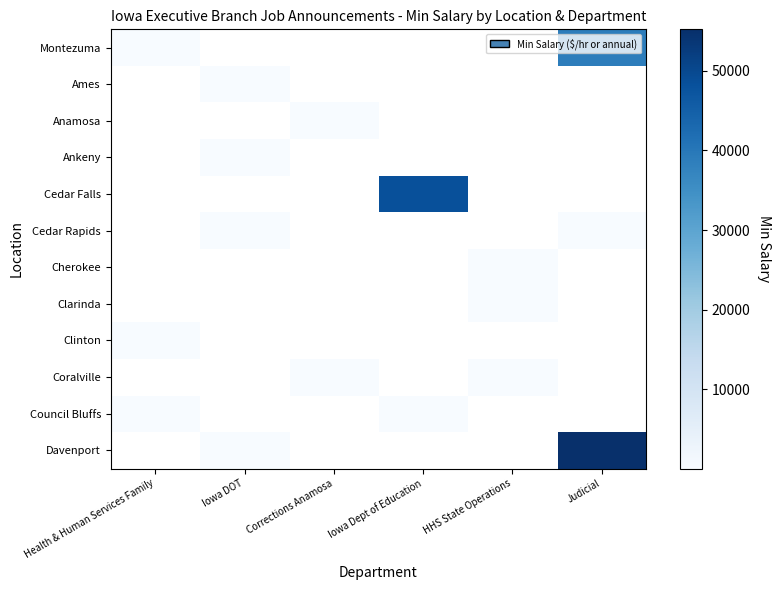

How many values in Clarinda are above zero?

1